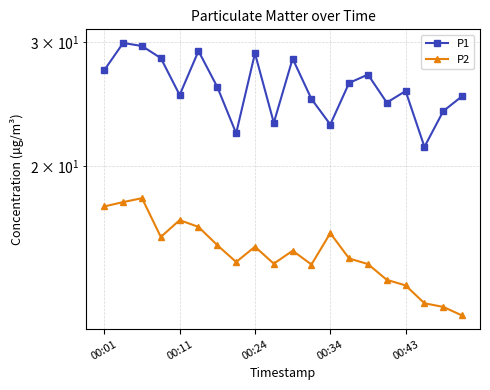

Reading right to left, list all the values displayed in this chart.

P1: 25.1	23.9	21.3	25.6	24.6	27.0	26.3	22.9	24.9	28.4	23.1	28.9	22.3	25.9	29.2	25.2	28.5	29.6	29.9	27.4
P2: 12.2	12.6	12.8	13.5	13.8	14.5	14.8	16.1	14.5	15.2	14.5	15.3	14.6	15.4	16.4	16.8	15.8	18.0	17.8	17.5